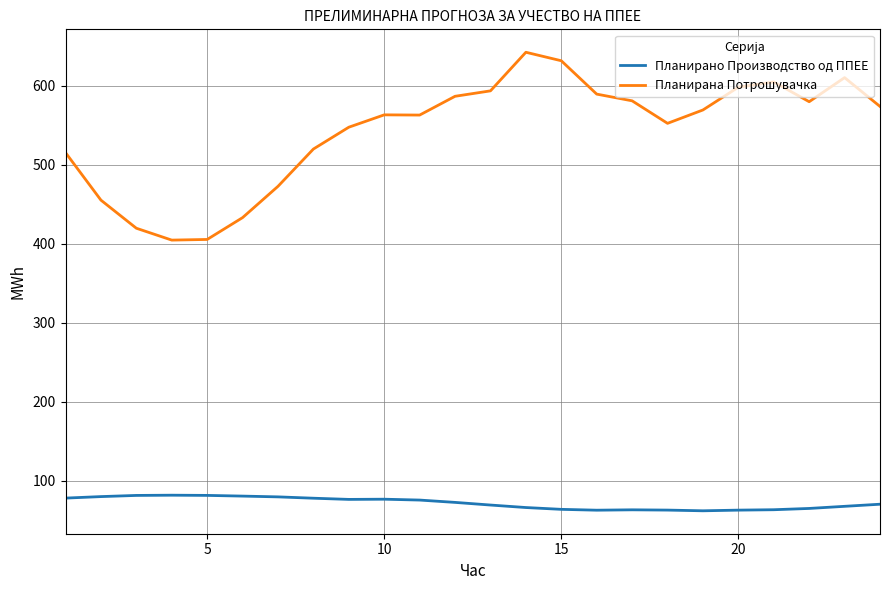

In Планирана Потрошувачка, how many points are higher than both neighbors (excluding endpoints)?

4